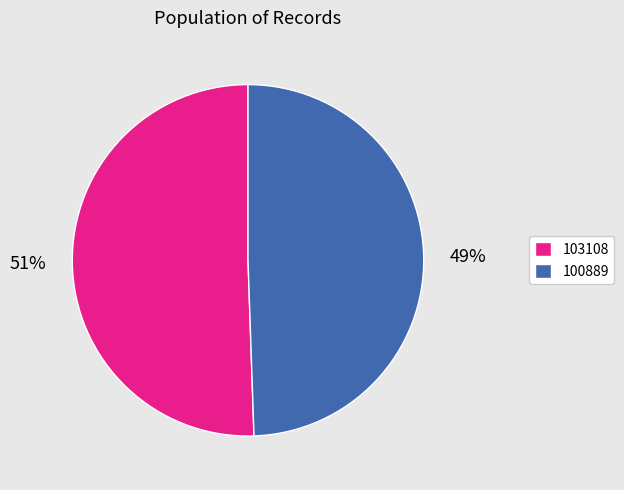

To the nearest percent, what is the average slice percentage?

50%